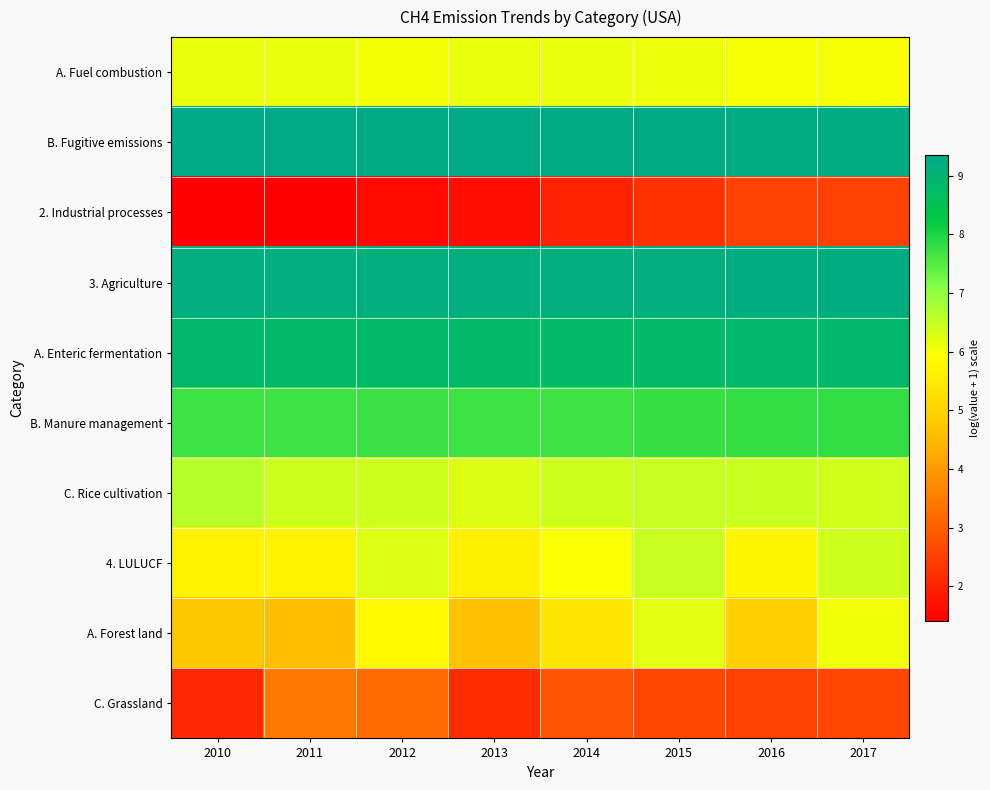

At how many categories does at least one series exceed 5?

8